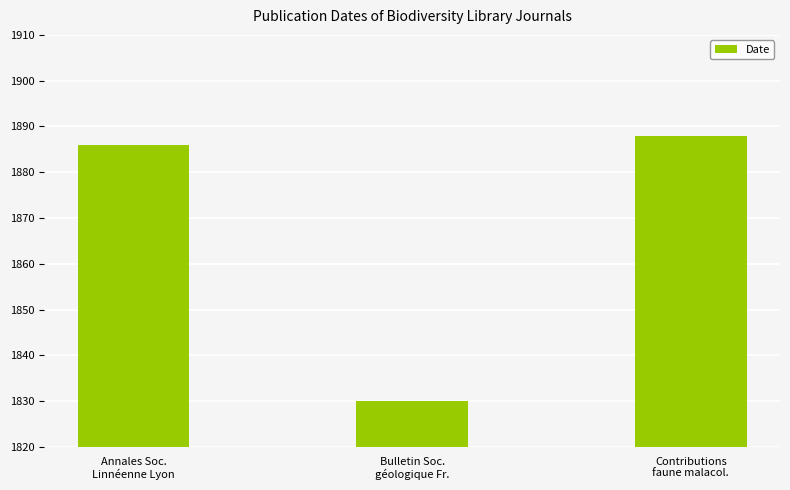

Approximately how many times larger is the value at Annales Soc.
Linnéenne Lyon compared to Bulletin Soc.
géologique Fr.?

1.0